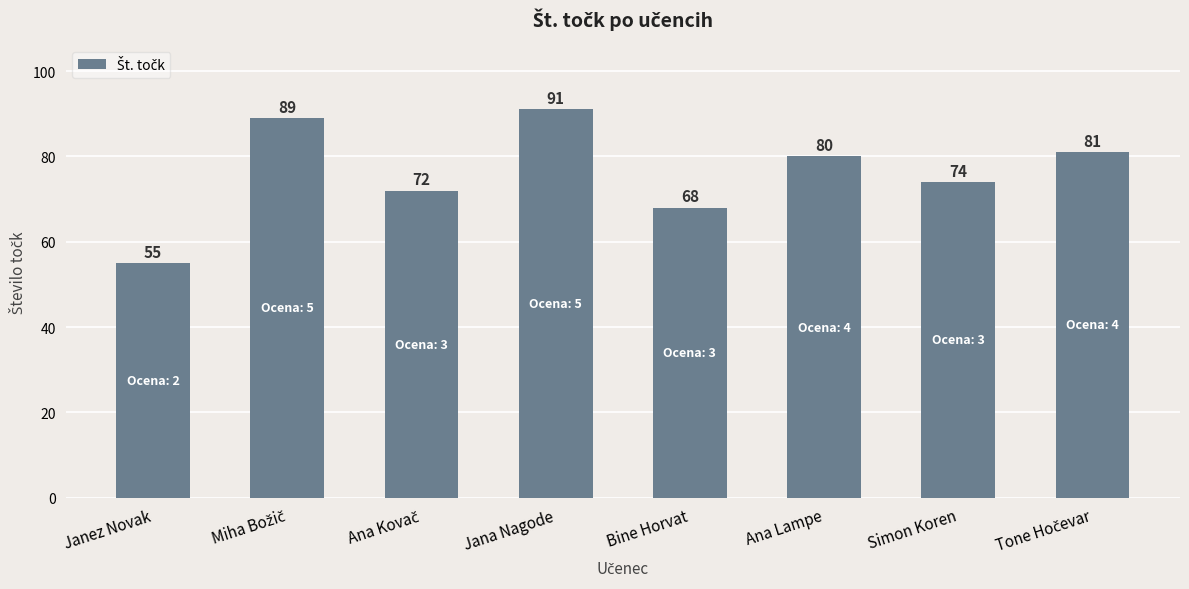

Count the number of data series in this chart.

1